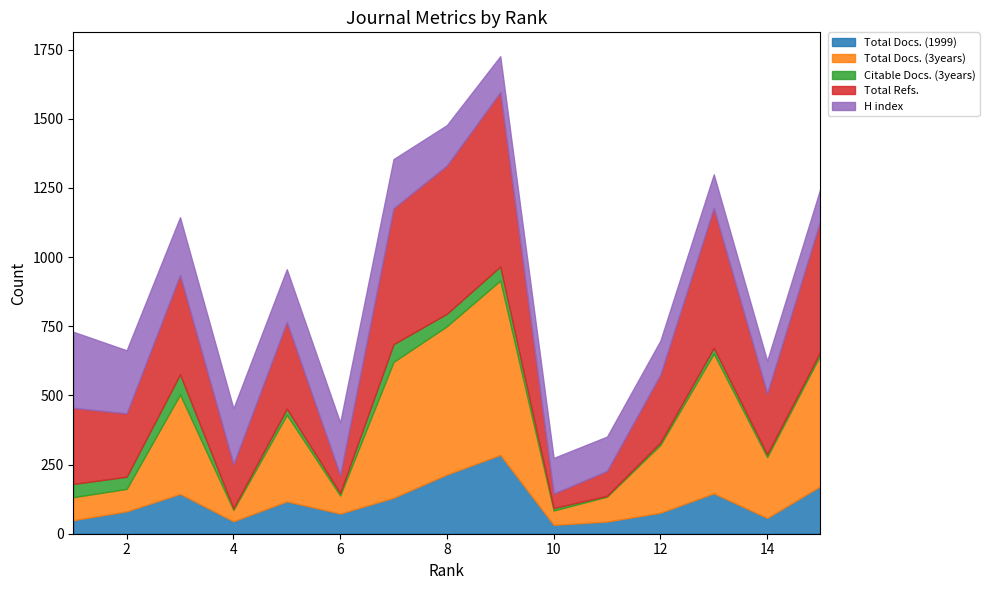

What is the sum of the Total Docs. (1999) values at 5 and 6?

190